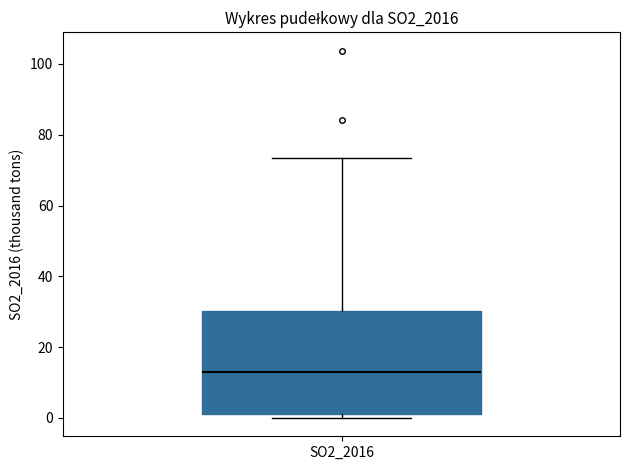

Read this box plot against the y-axis: the position of the median line, the range covered by the box, and the ends of both whiskers. The values are not printed on the chart, so give them approximately, as read against the axis.

median 14, box 2 to 30, whiskers 0 to 74